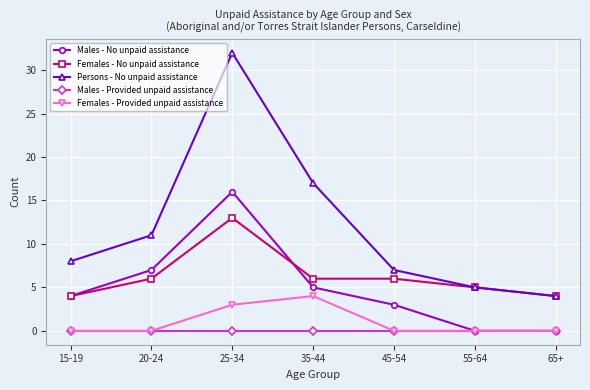

Is this an area chart (filled region under the line)?

No